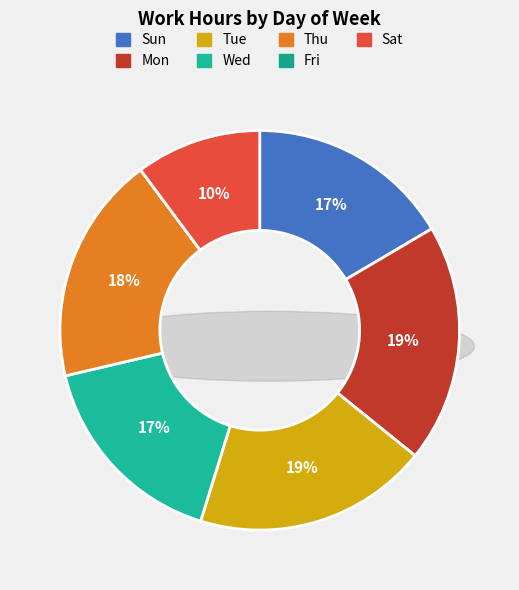

Is there any slice that represents more than half of the pie?

No